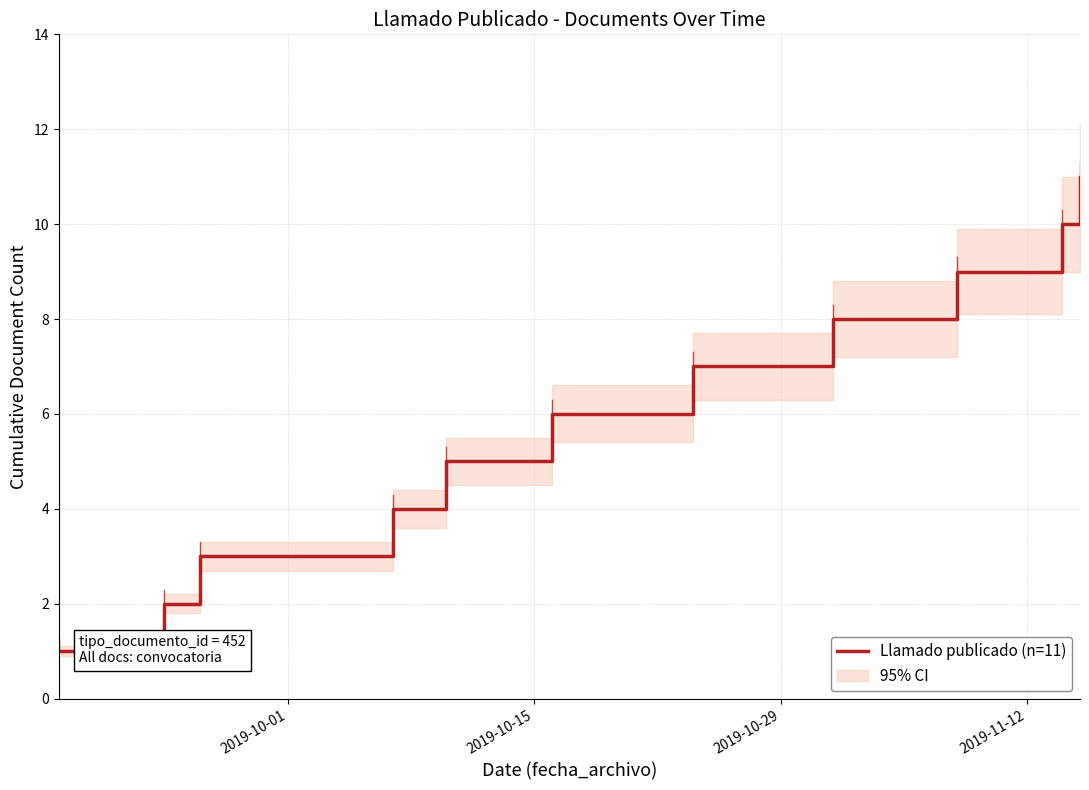

True or false: the data has more than 1 interior local peaks.

False